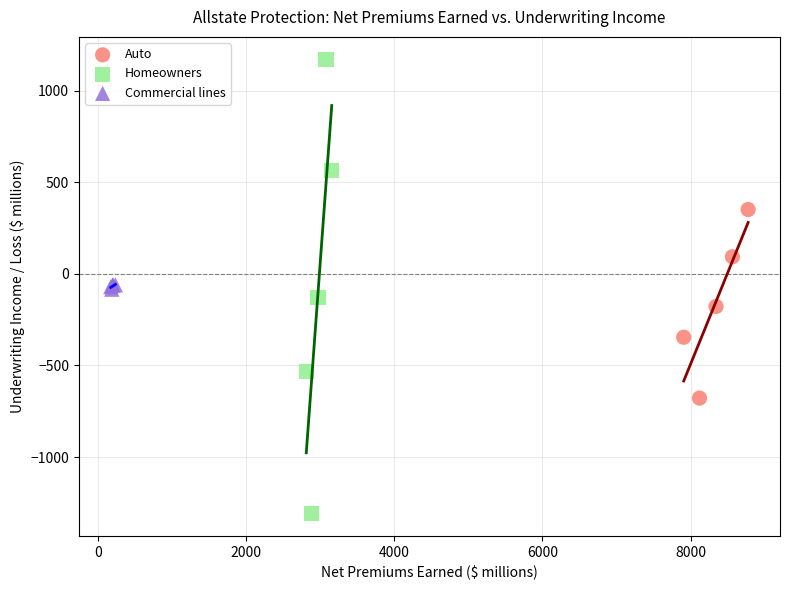

Which series contains the highest Y value?

Homeowners